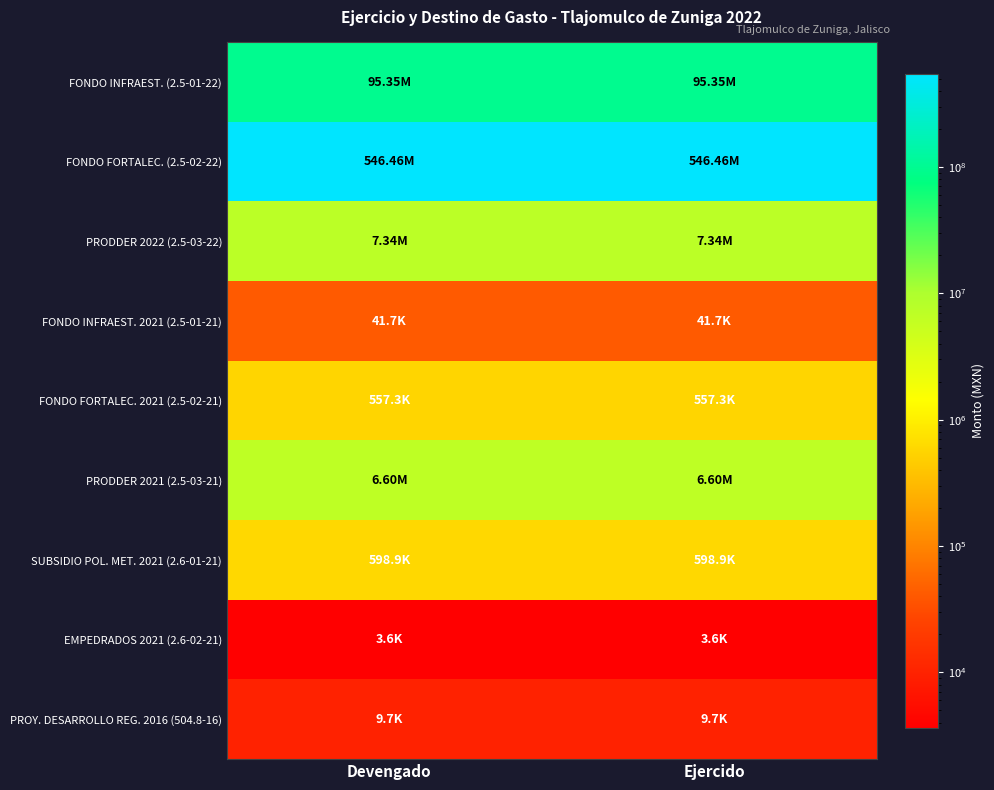

How many distinct data groups are displayed?

9